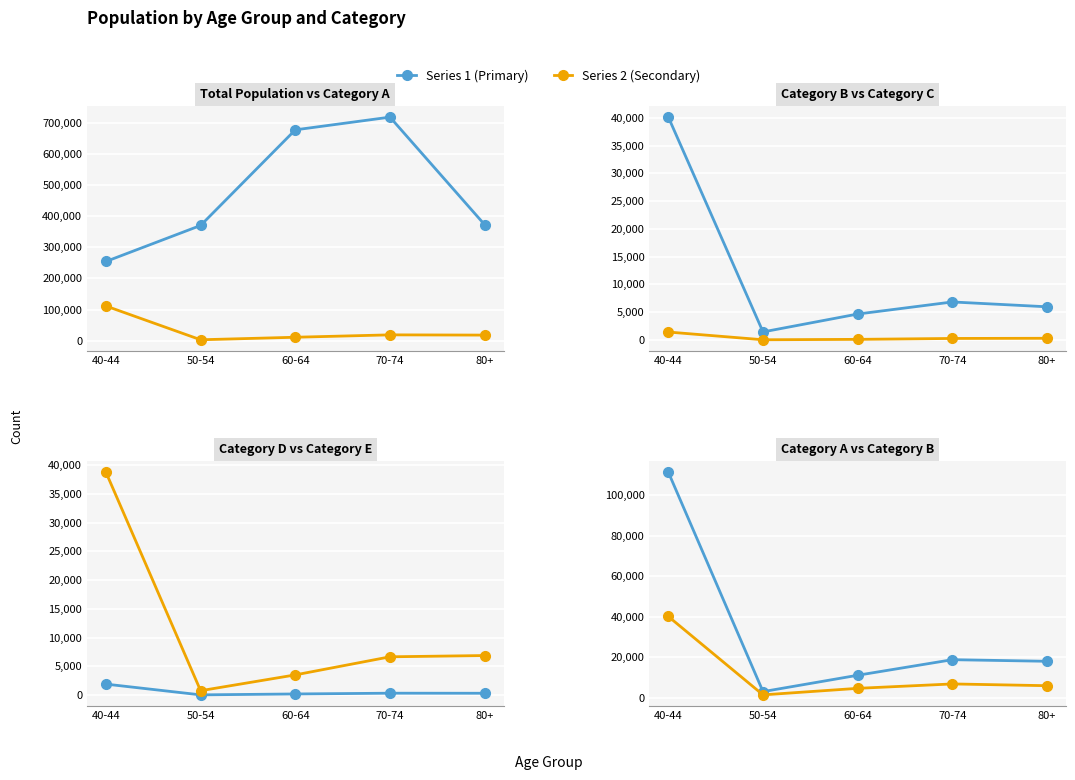

What is the total value across all series at 50-54?

375227